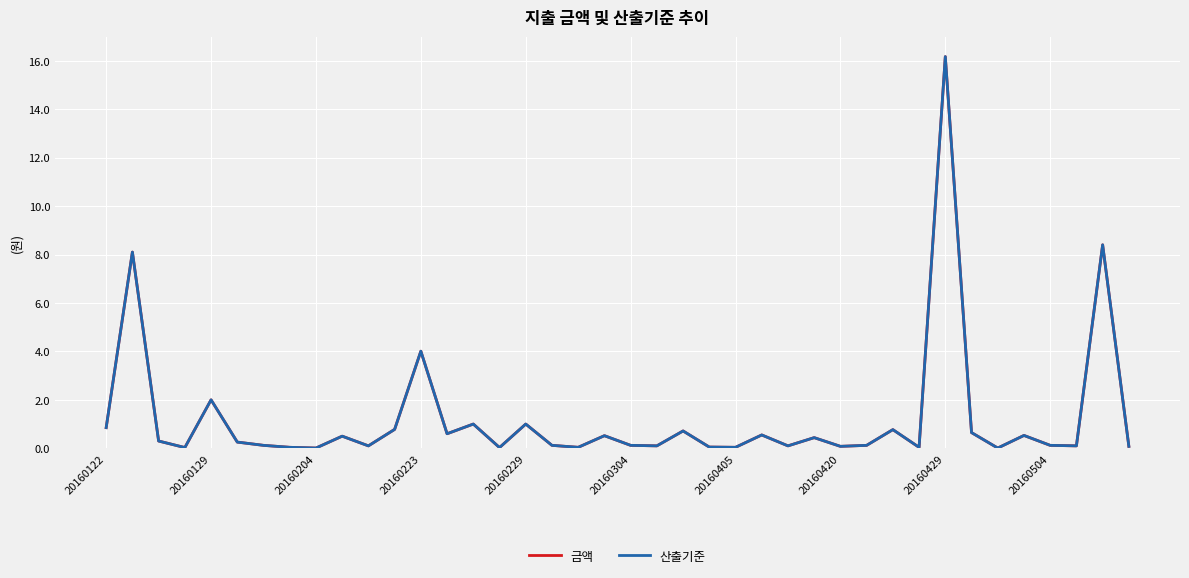

Is this an area chart (filled region under the line)?

No